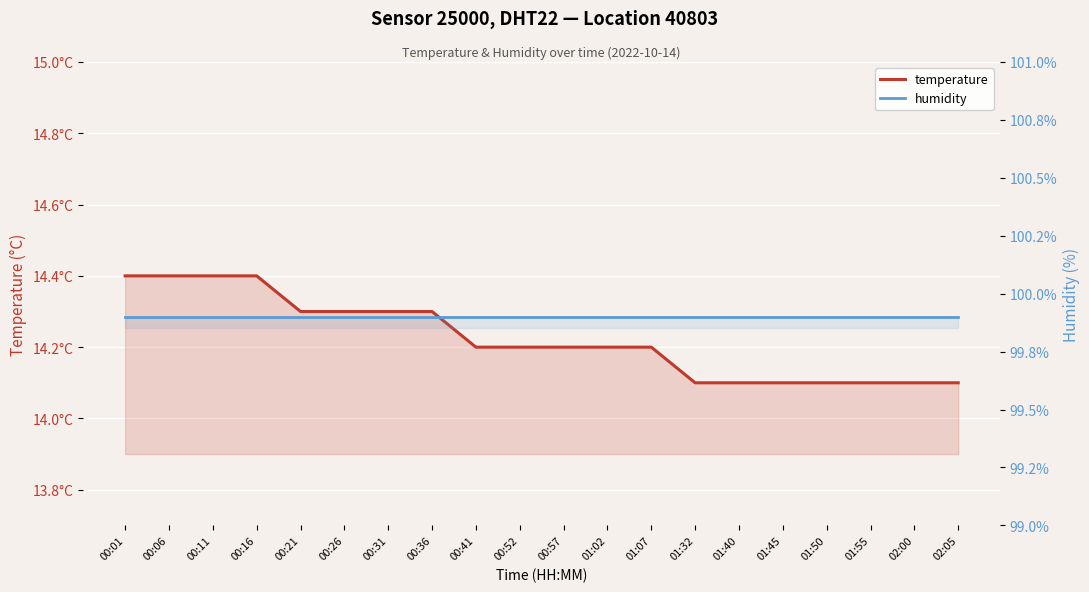

Which series has the widest spread of values?

temperature